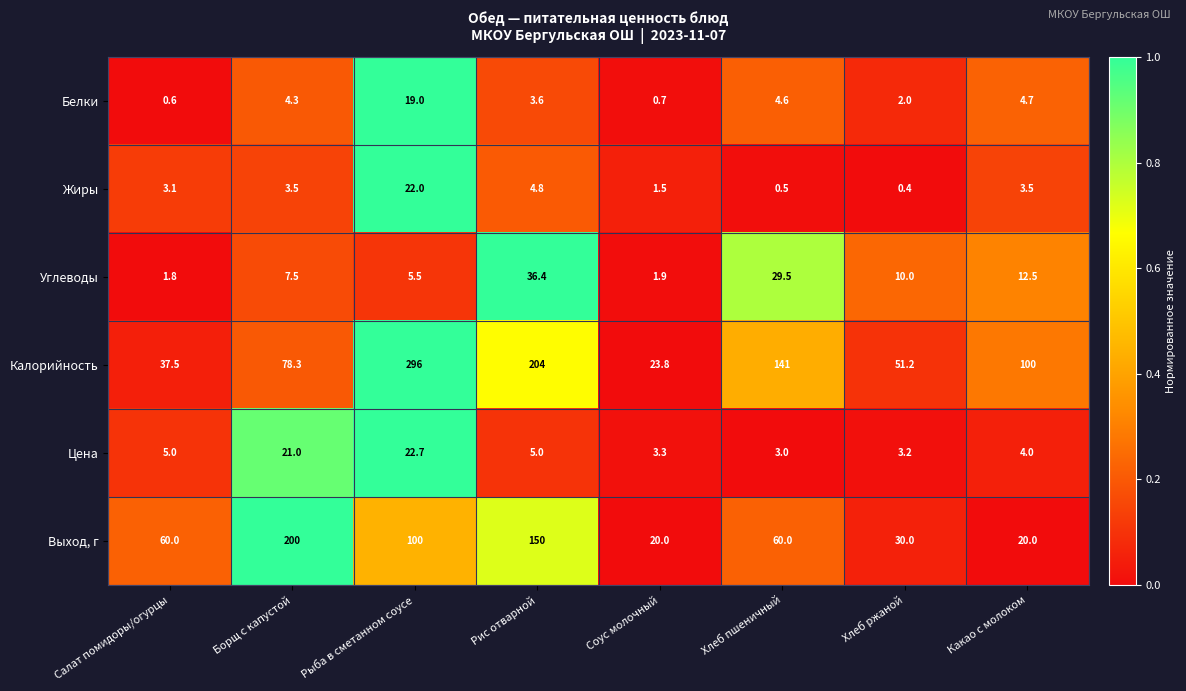

What is the sum of the Калорийность values at Какао с молоком and Рис отварной?

304.0